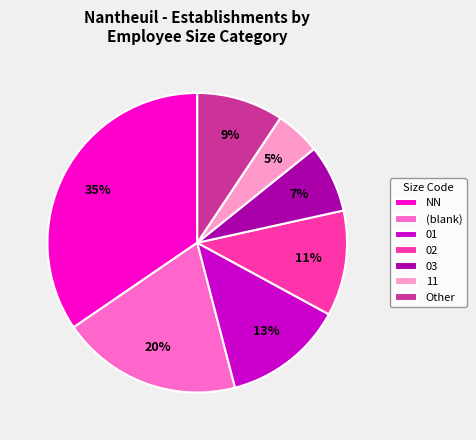

To the nearest percent, what is the difference between the largest and smallest slice percentages?

30%